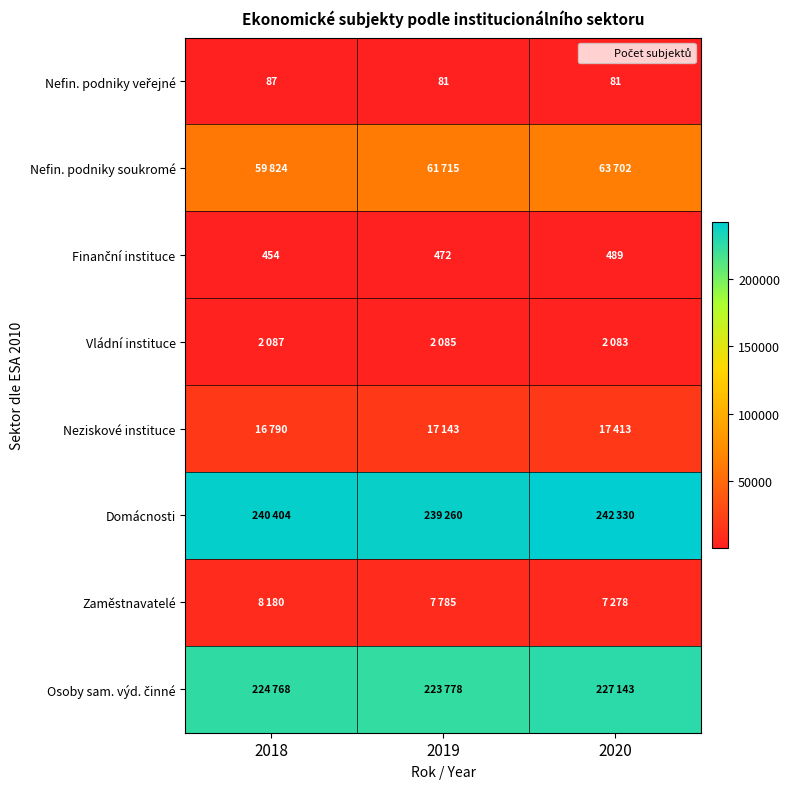

True or false: Neziskové instituce has a value of 17413 at 2020.

True